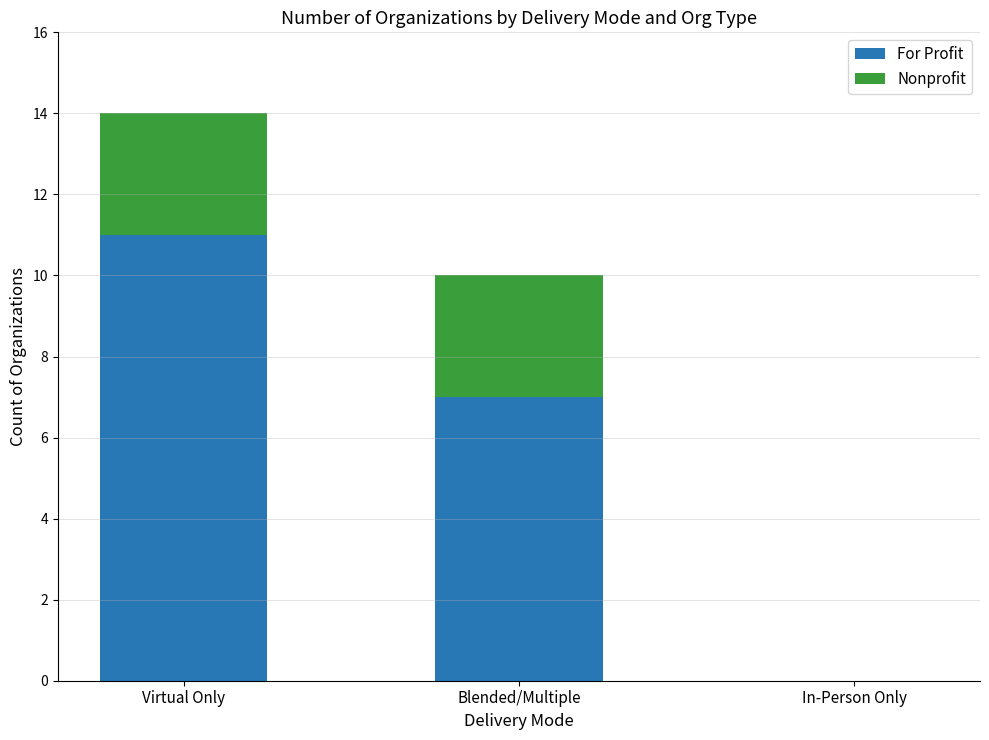

What value does the For Profit series have at Blended/Multiple?

7